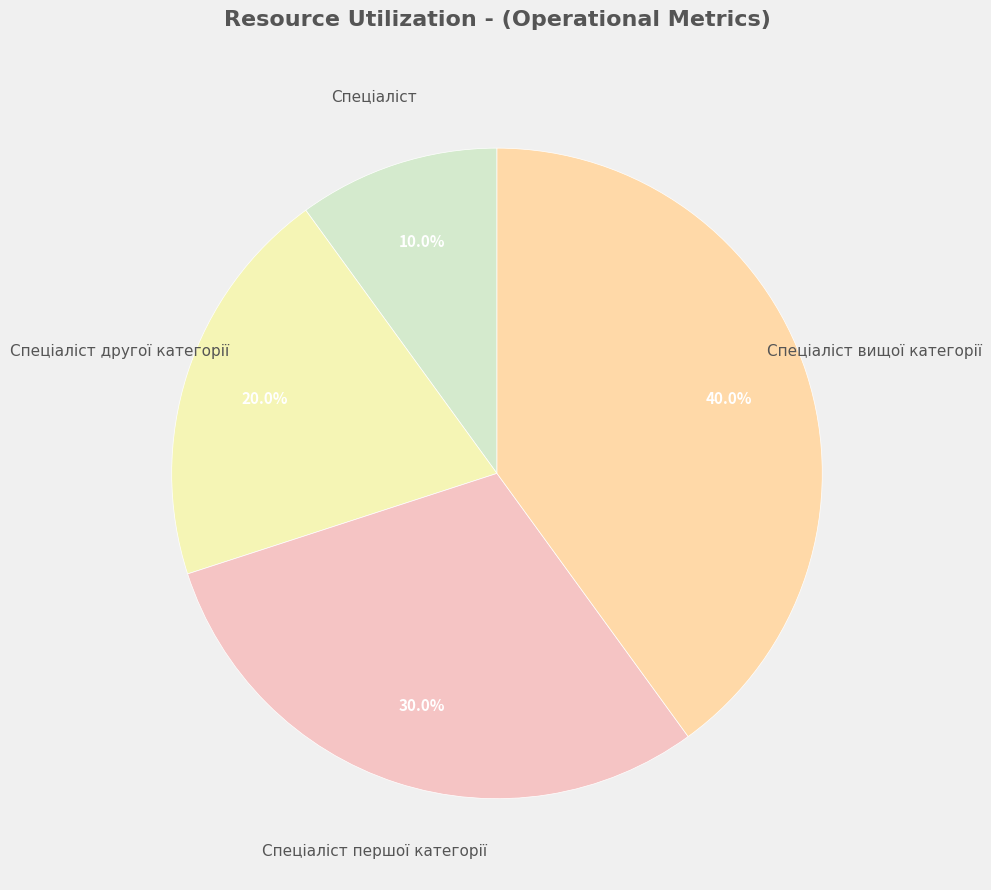

The Спеціаліст вищої категорії slice represents 33% of the pie. True or false?

False